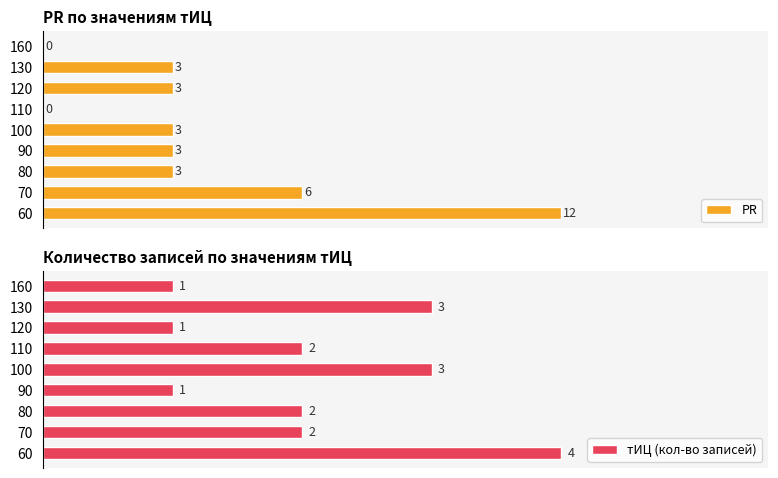

Does the chart contain stacked bars?

No